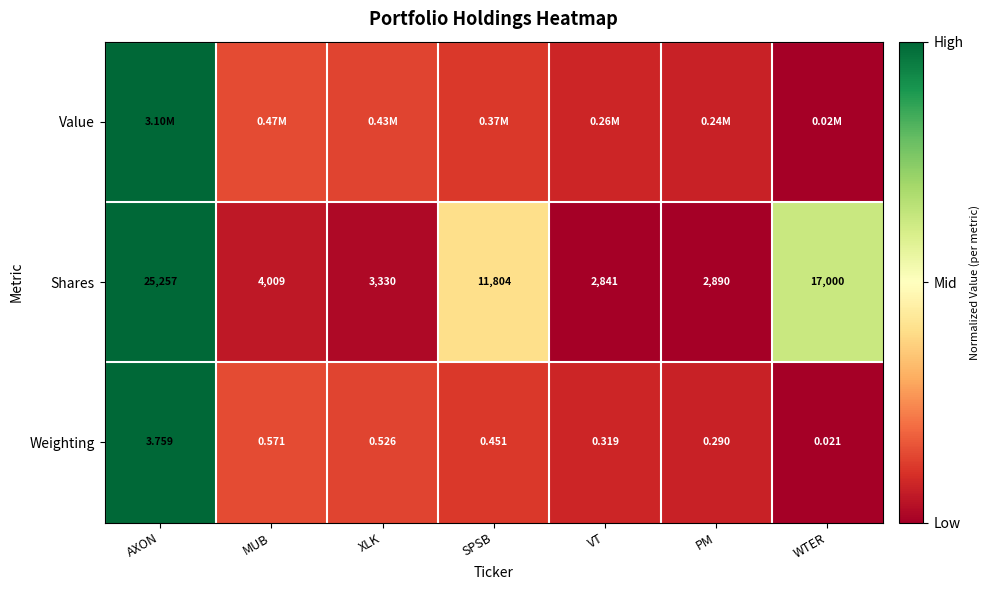

At which label is Shares closest to 14049?

SPSB